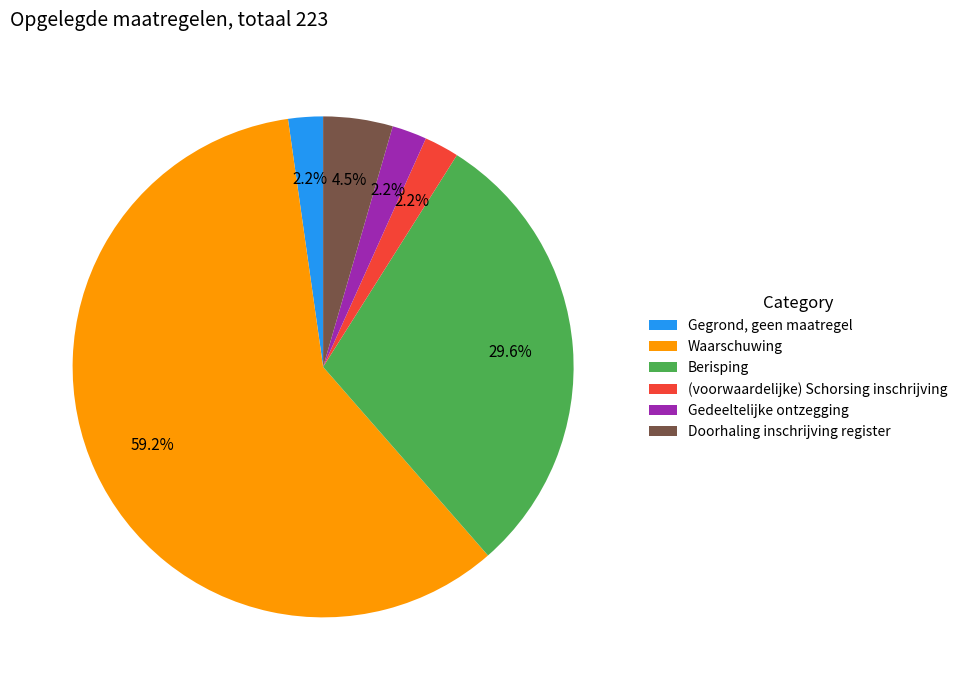

Combined, do (voorwaardelijke) Schorsing inschrijving and Berisping account for over 50%?

No